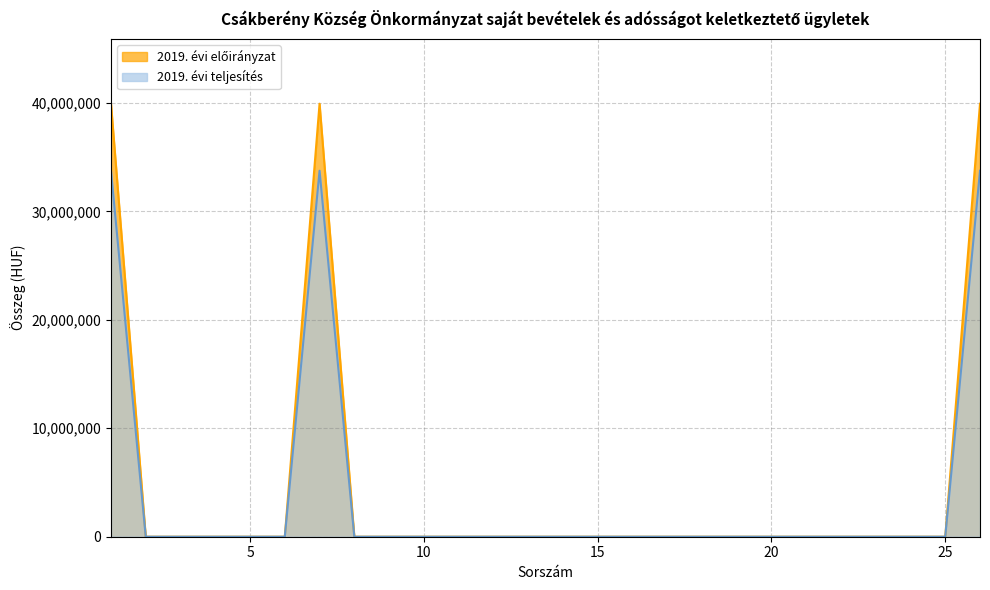

Rank the series by their average value, from highest to lowest.

2019. évi előirányzat, 2019. évi teljesítés